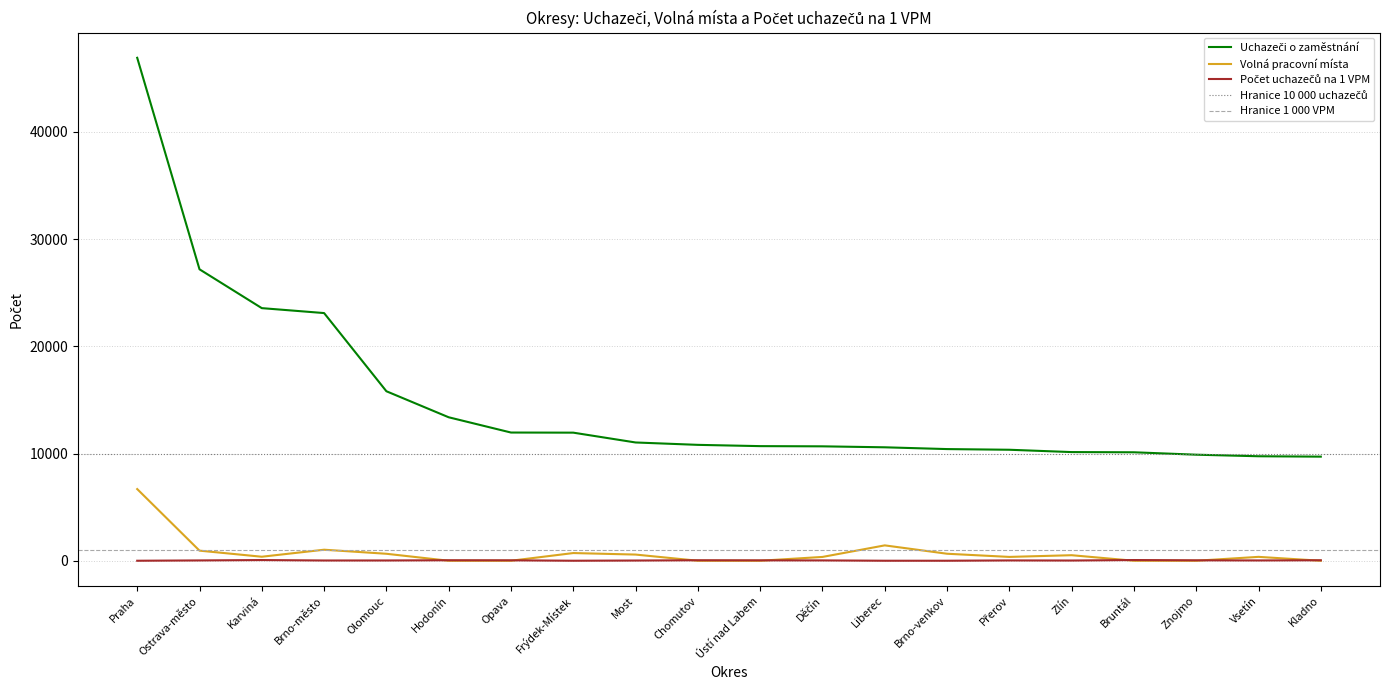

How many series are shown in this chart?

3